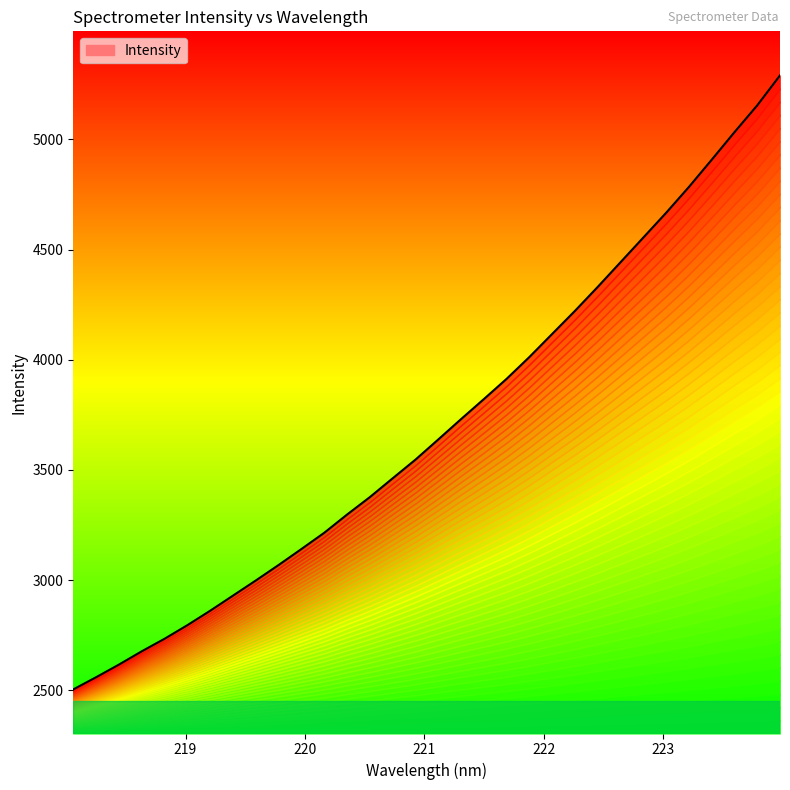

Rank the categories by value from lowest to highest.

218.0596, 218.2508, 218.442, 218.6332, 218.8244, 219.0156, 219.2067, 219.3979, 219.589, 219.7801, 219.9712, 220.1623, 220.3533, 220.5444, 220.7354, 220.9264, 221.1174, 221.3083, 221.4993, 221.6902, 221.8812, 222.0721, 222.263, 222.4538, 222.6447, 222.8355, 223.0264, 223.2172, 223.408, 223.5987, 223.7895, 223.9802